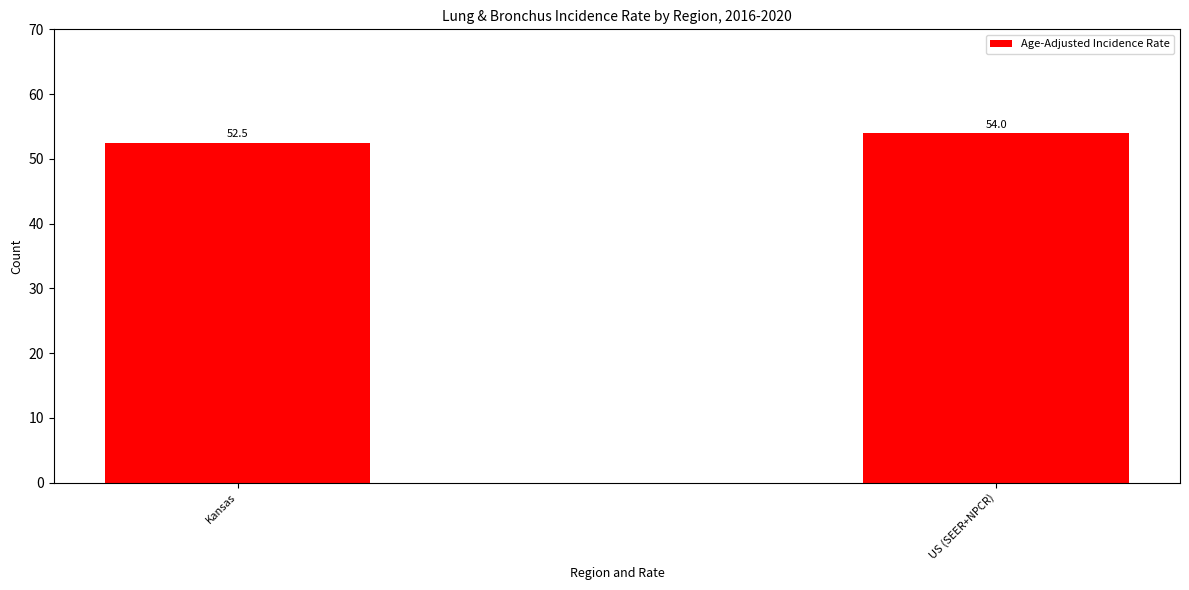

How many bars are there in total?

2